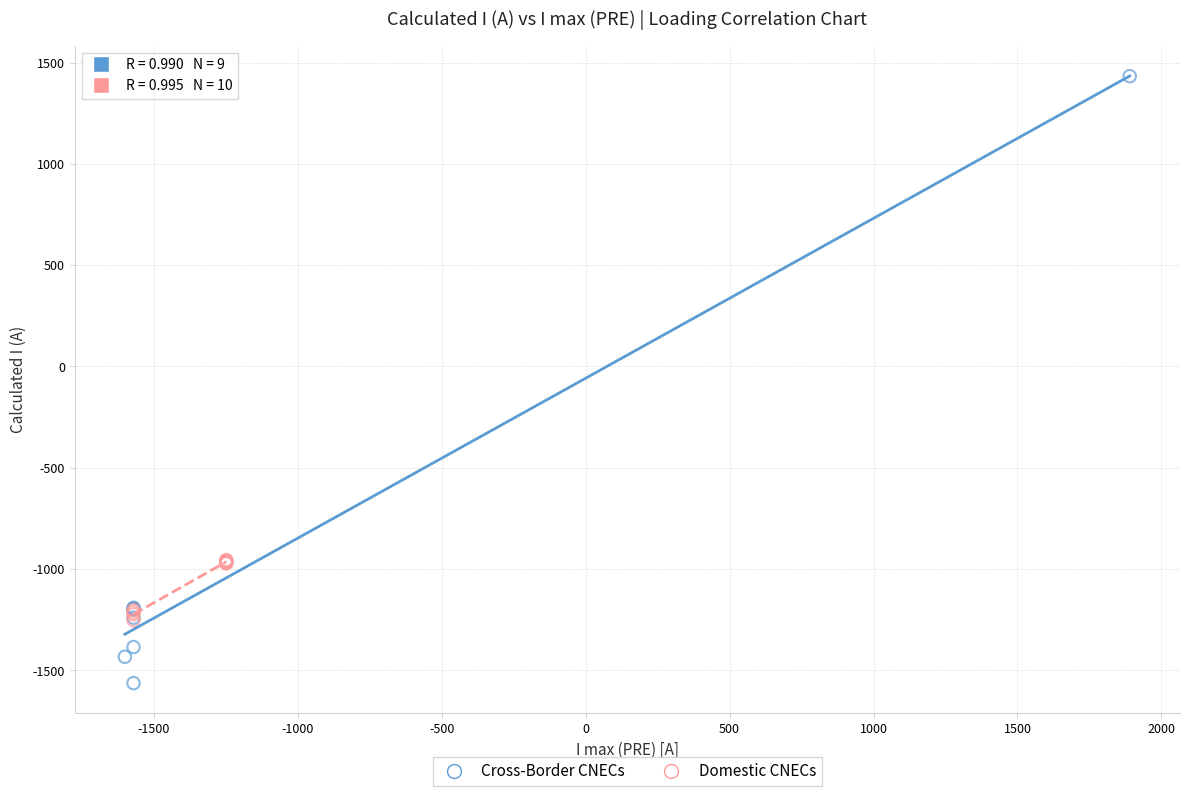

Which series has the widest spread of Y values?

Cross-Border CNECs